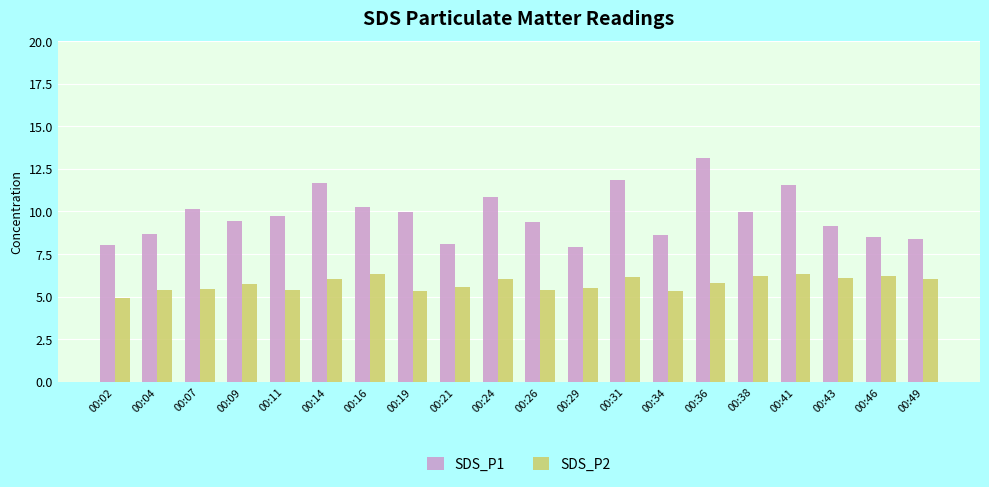

Is it true that SDS_P2 equals 1.5 at 00:19?

False